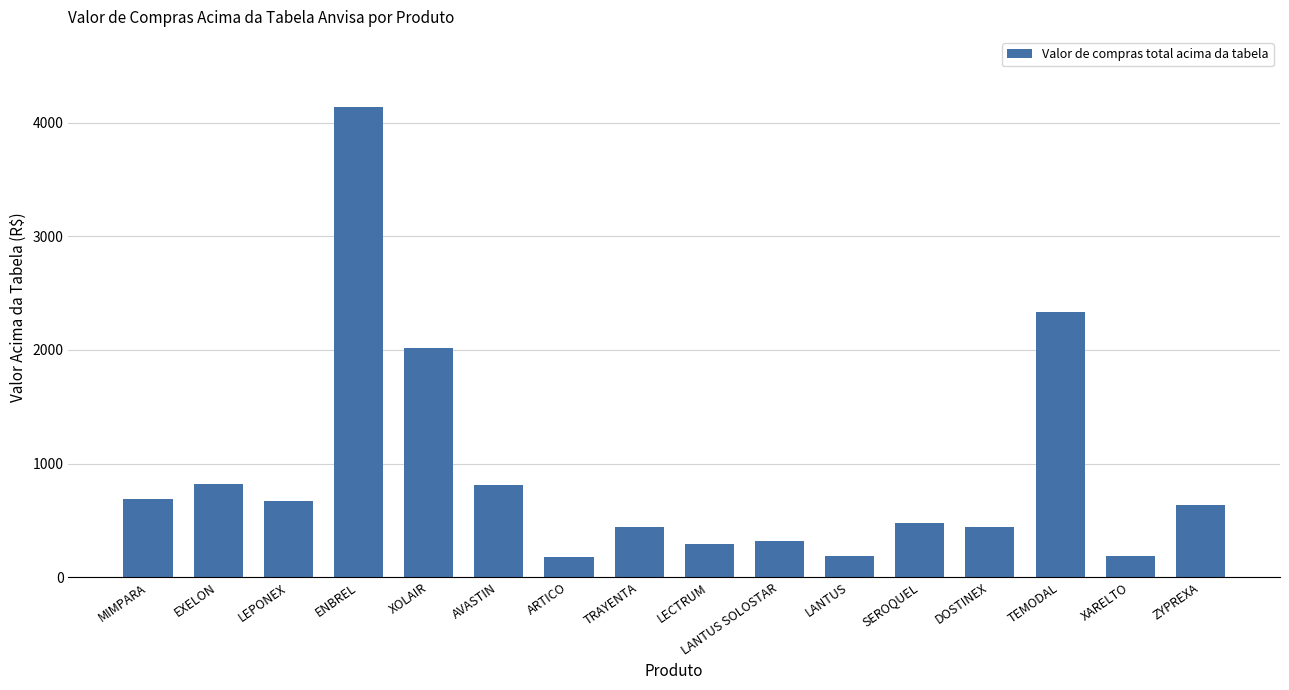

What is the change in value from TEMODAL to XARELTO?

-2157.4